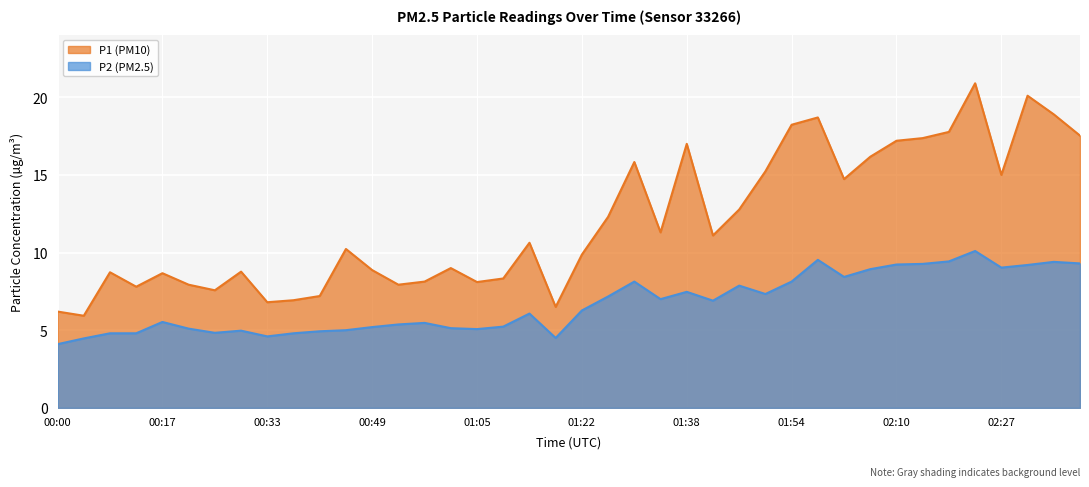

Is the value of P2 at 02:39 greater than the value of P1 at 02:23?

No